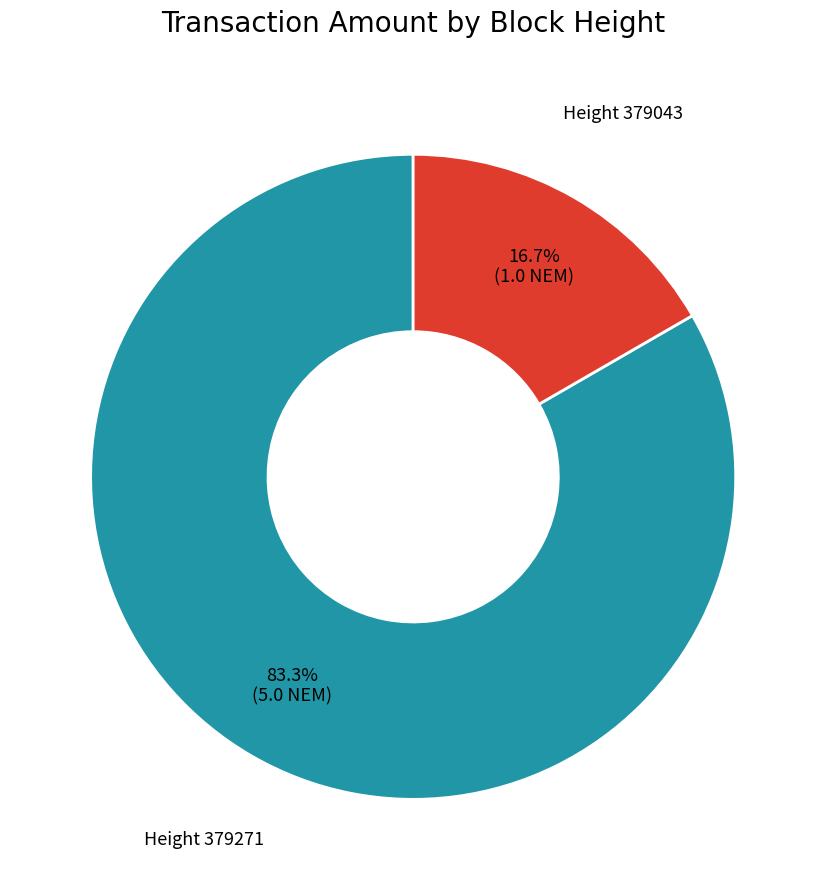

Does any single category account for the majority?

Yes